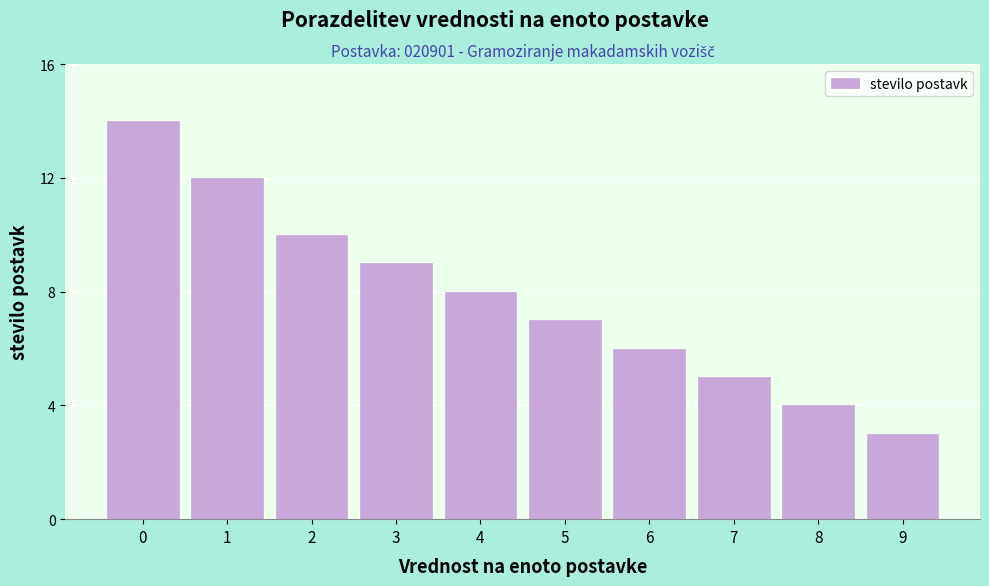

Reading right to left, transcribe all the data shown in this chart.

9=3	8=4	7=5	6=6	5=7	4=8	3=9	2=10	1=12	0=14